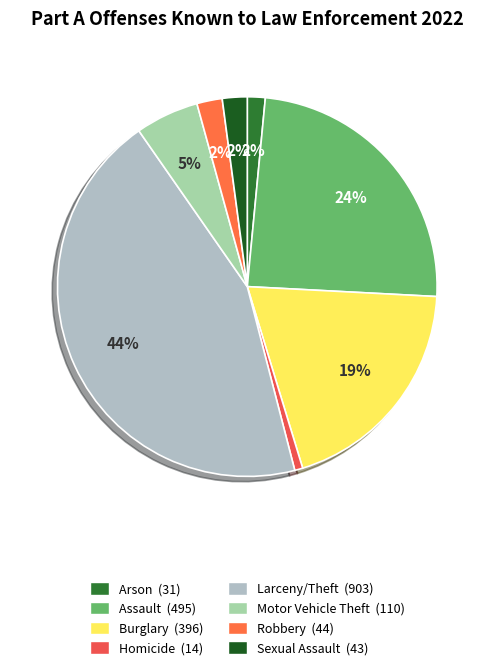

The Burglary slice represents 19% of the pie. True or false?

True